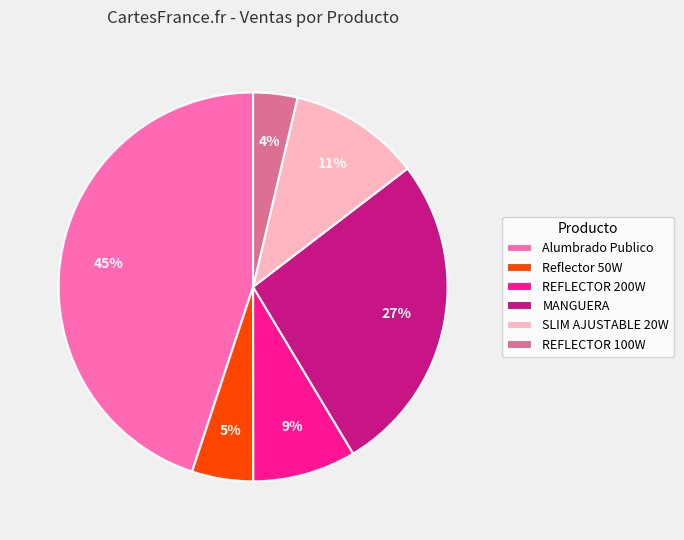

Which has a higher value, MANGUERA or Reflector 50W?

MANGUERA